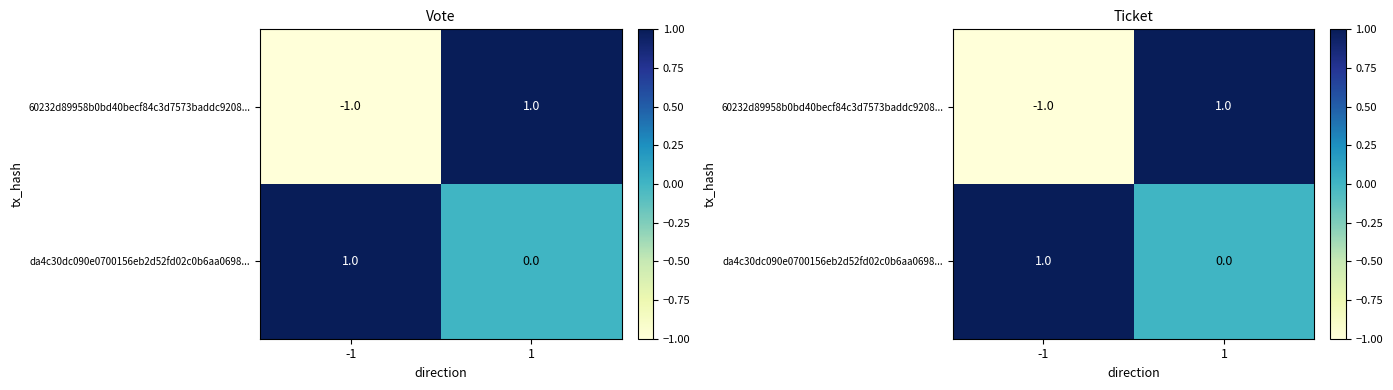

How many values in the da4c30dc090e0700156eb2d52fd02c0b6aa0698... series are below 1?

1